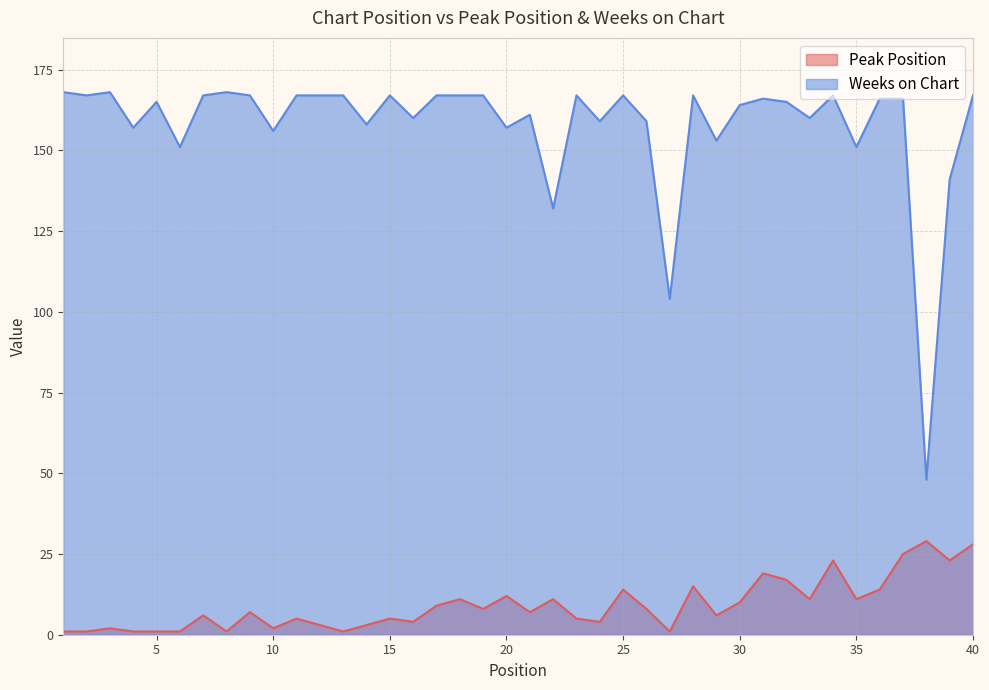

Is it true that Peak Position equals 3 at 12?

True